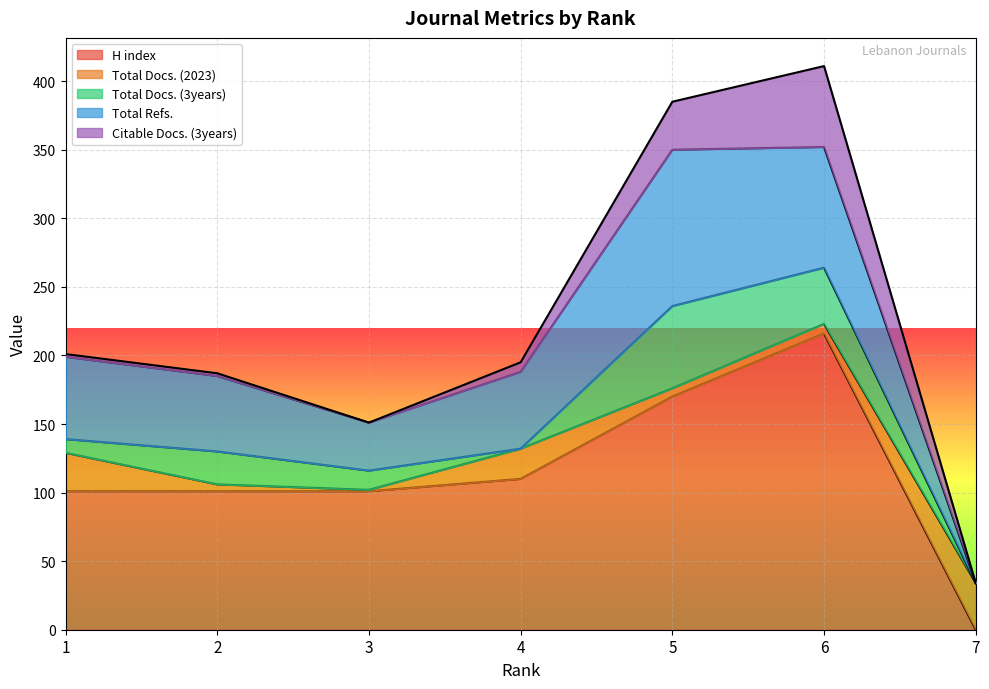

True or false: H index has a value of 173 at 4.

False